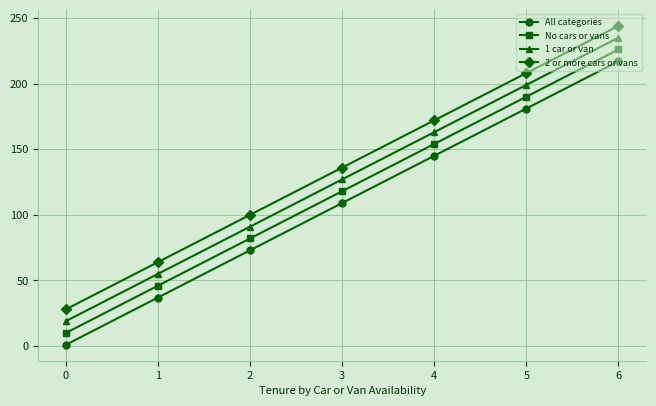

What are all the series names shown in the legend?

All categories, No cars or vans, 1 car or van, 2 or more cars or vans